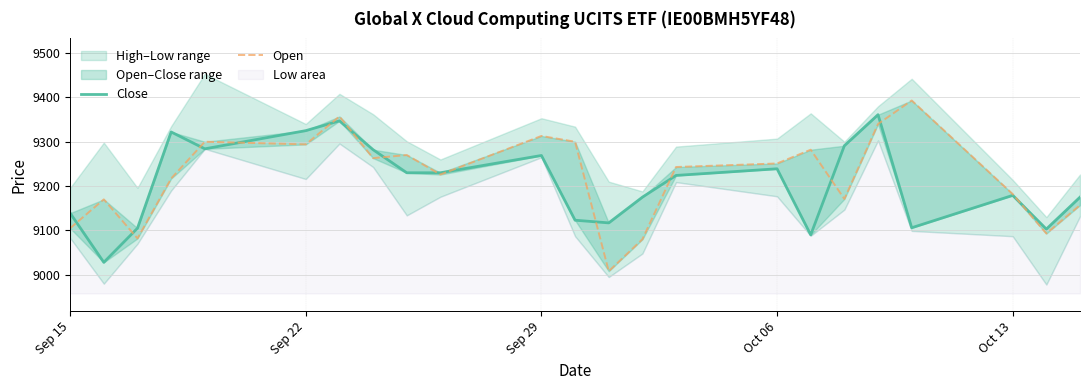

How many times do Close and Open cross each other?

14